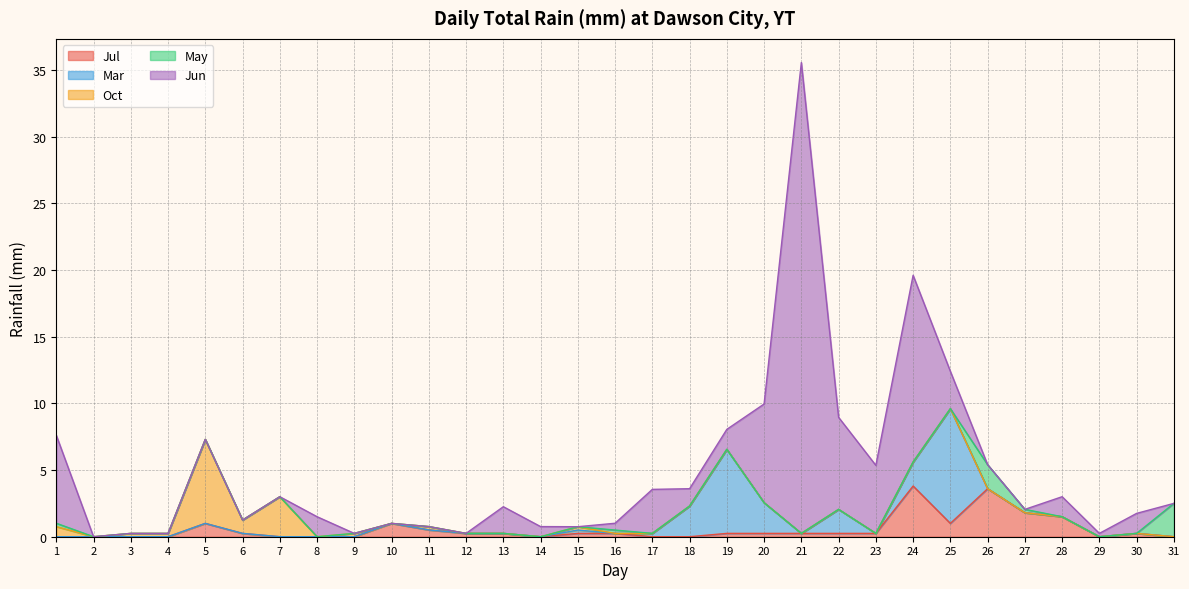

List the labels in order of Mar value, largest first.

25, 19, 18, 20, 22, 24, 15, 17, 1, 2, 3, 4, 5, 6, 7, 8, 9, 10, 11, 12, 13, 14, 16, 21, 23, 26, 27, 28, 29, 30, 31